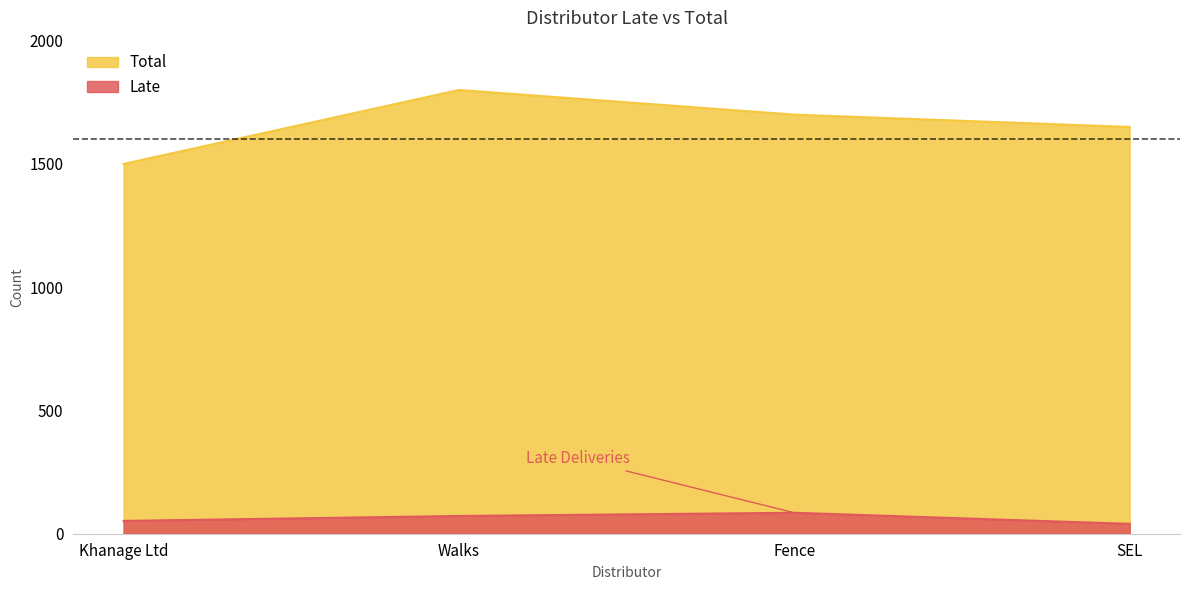

What are all the series names shown in the legend?

Total, Late